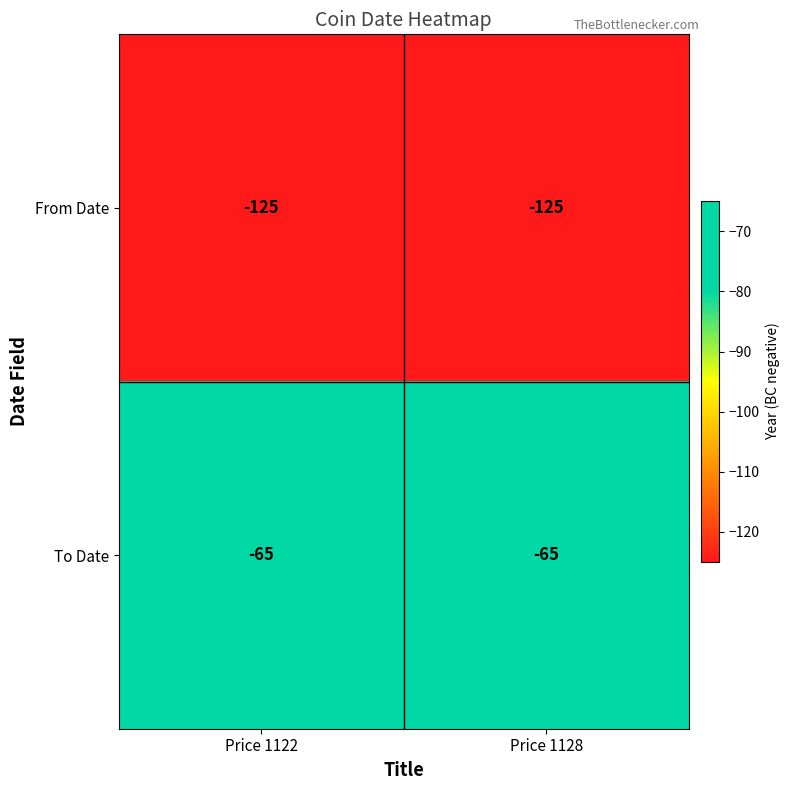

Read the From Date value at Price 1122.

-125